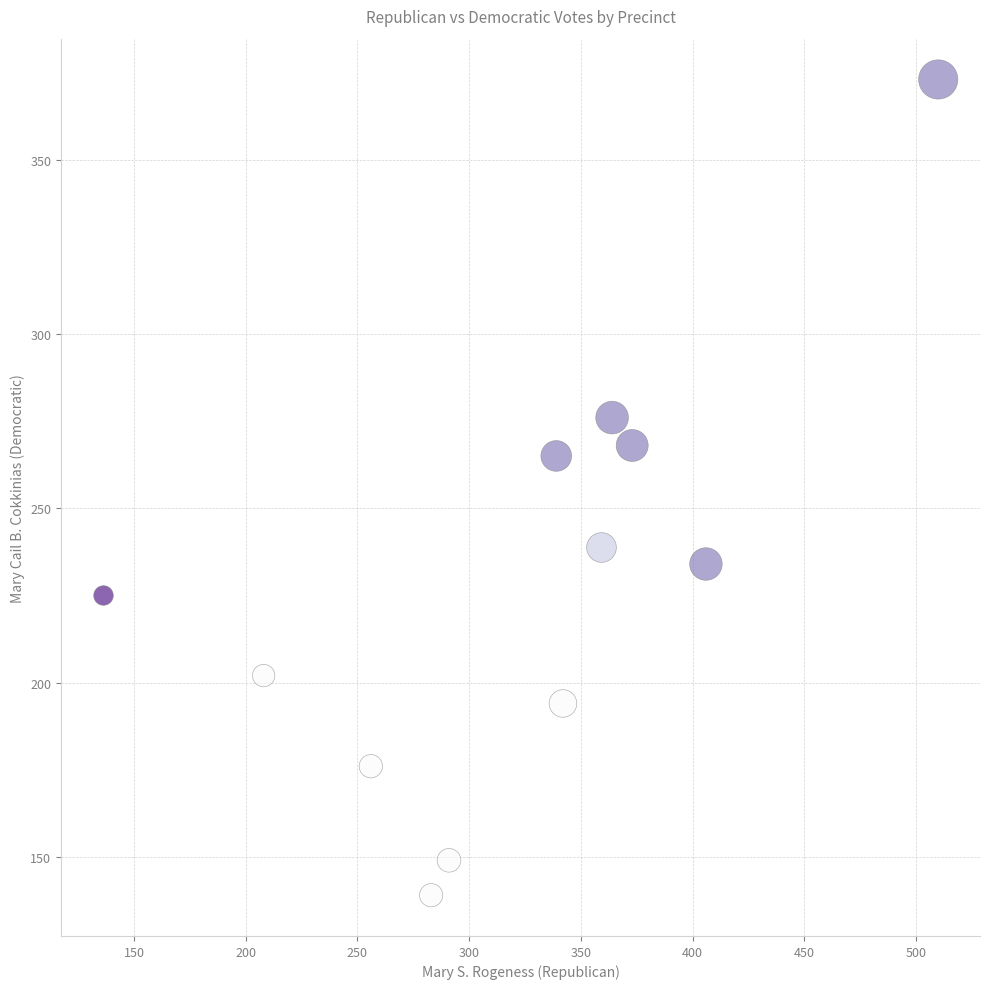

Which series reaches the minimum Y coordinate?

E. Longmeadow